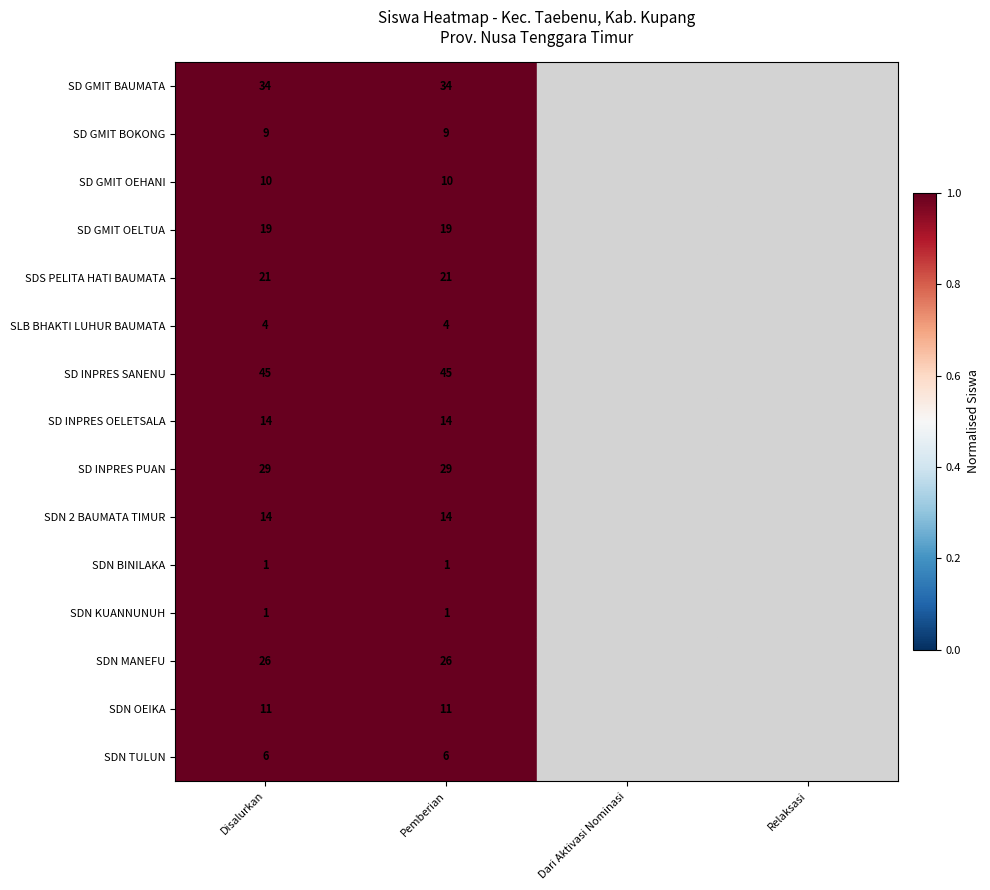

Which has a higher value, Dari Aktivasi Nominasi or Pemberian?

Pemberian